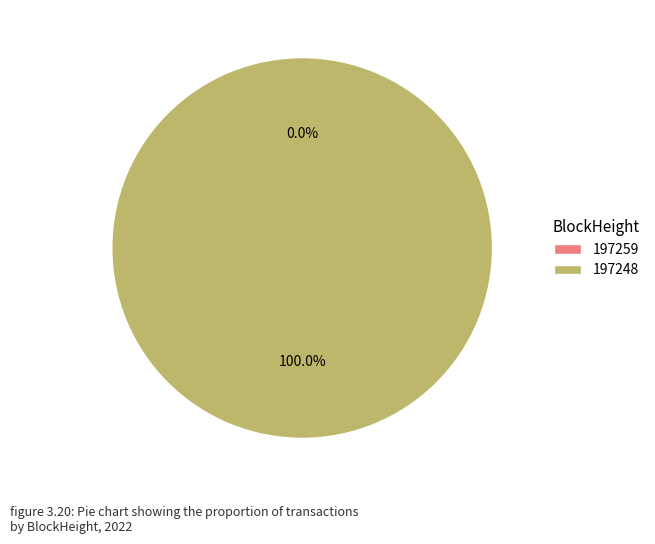

What is the smallest slice in the pie chart?

197259